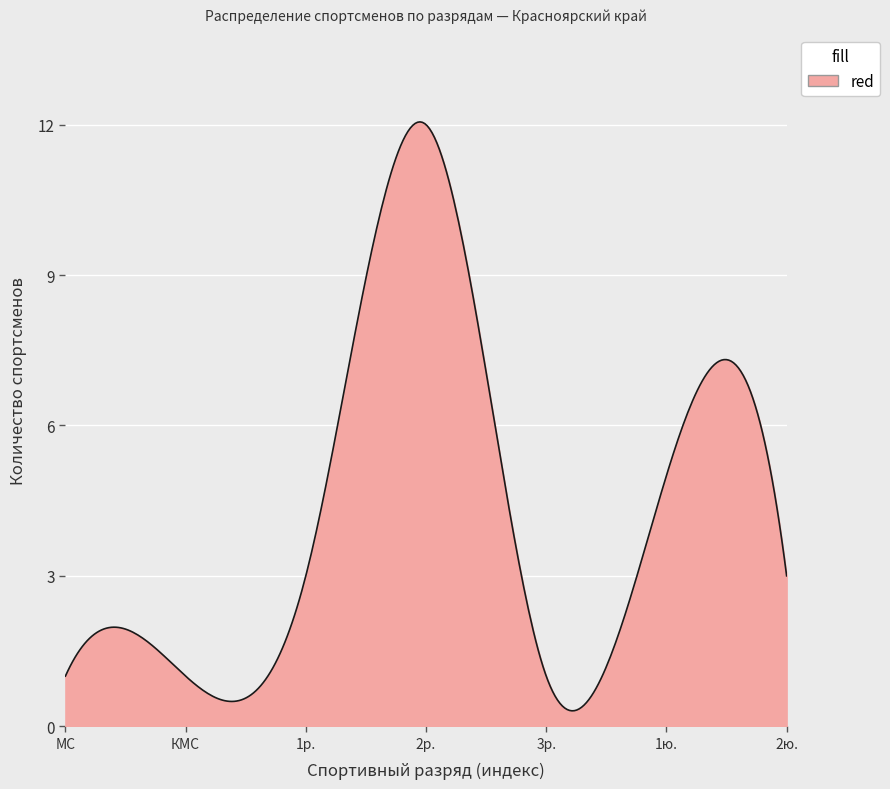

What is the maximum value shown in the chart?

12.1